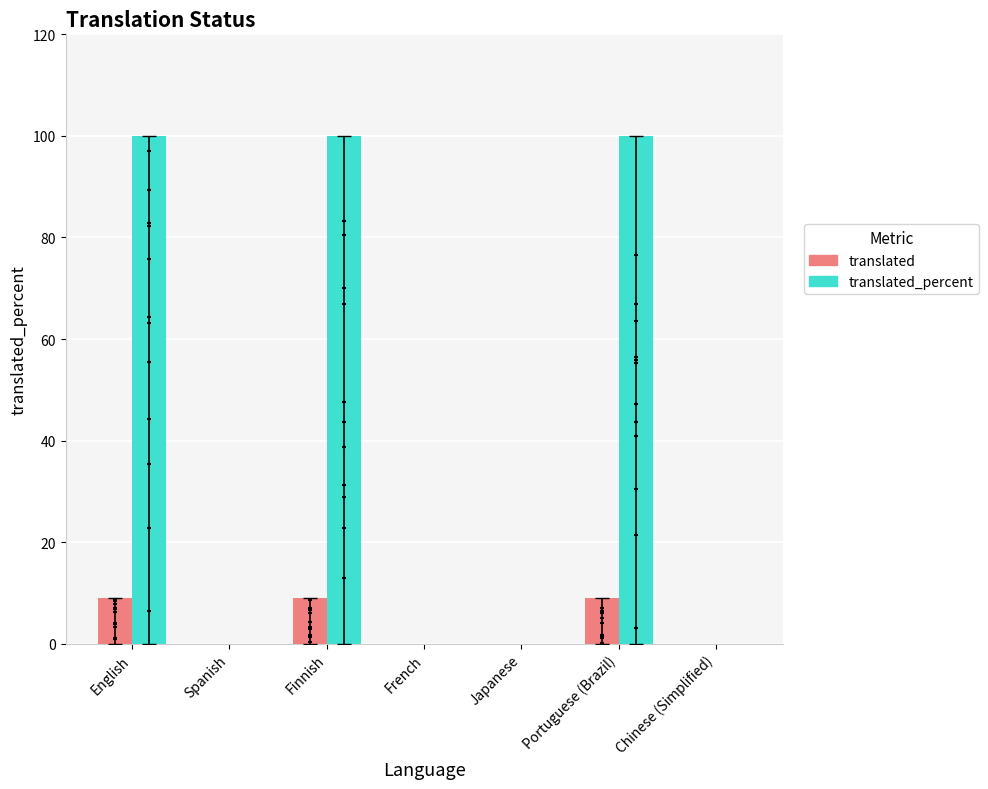

What is the total value across all series at Portuguese (Brazil)?

109